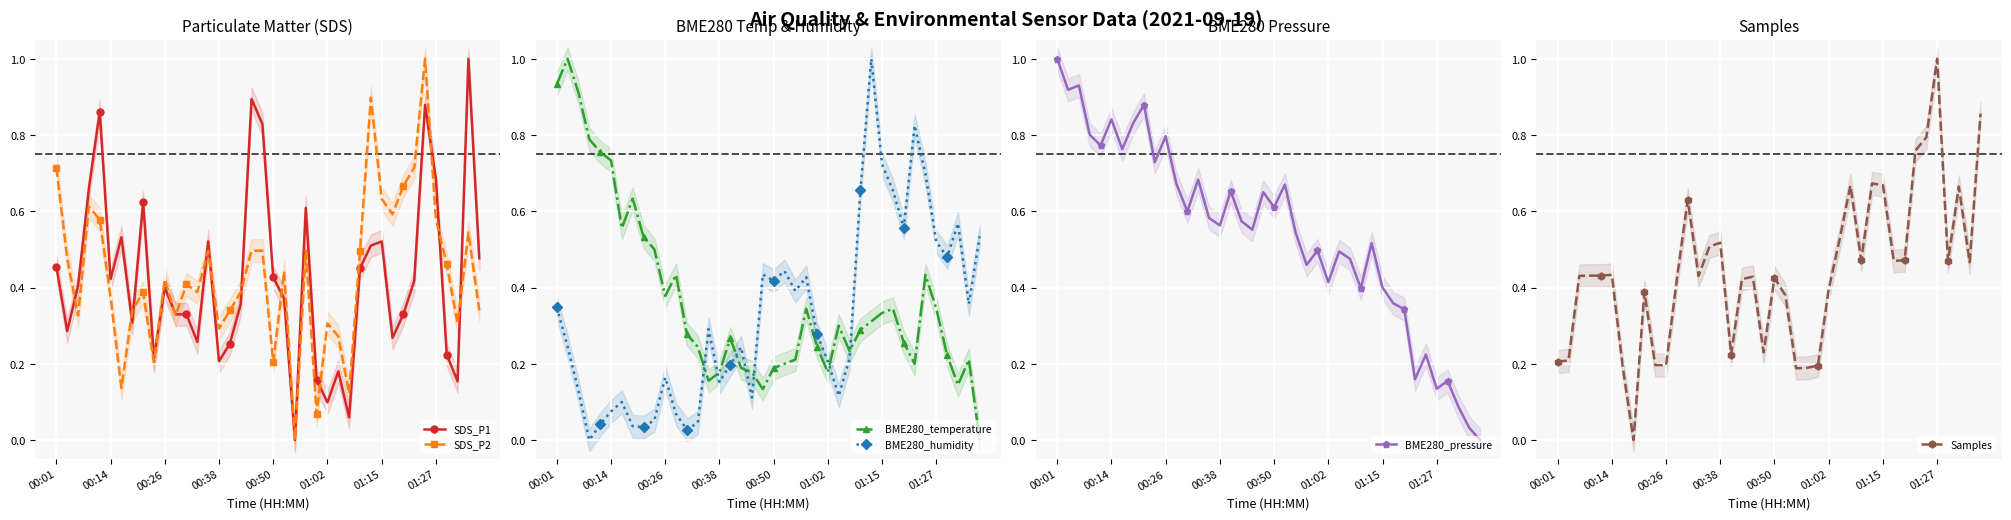

True or false: SDS_P2 has more than 0 interior local peaks.

True